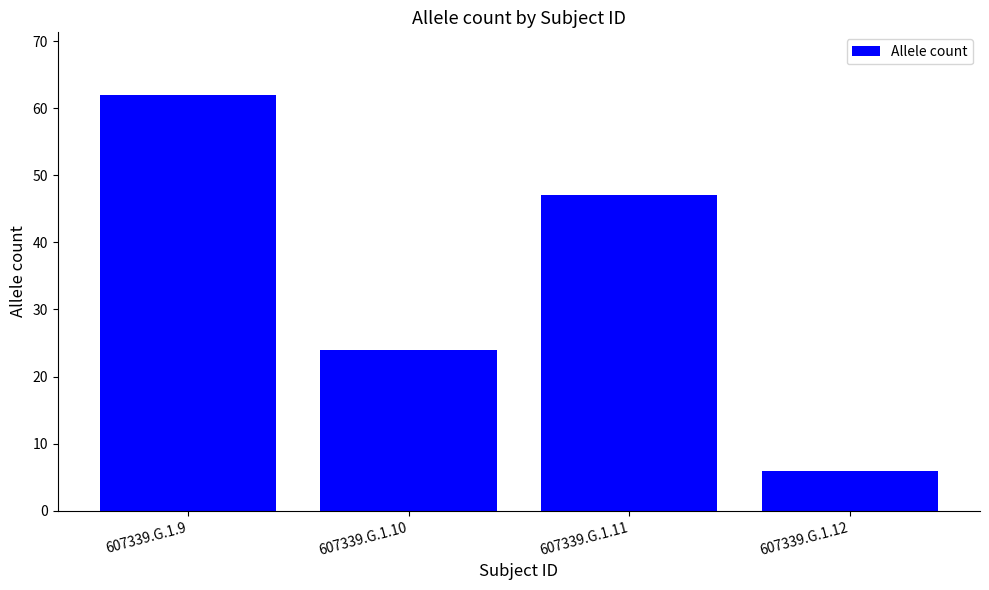

Is it true that the value at 607339.G.1.10 is 17?

False